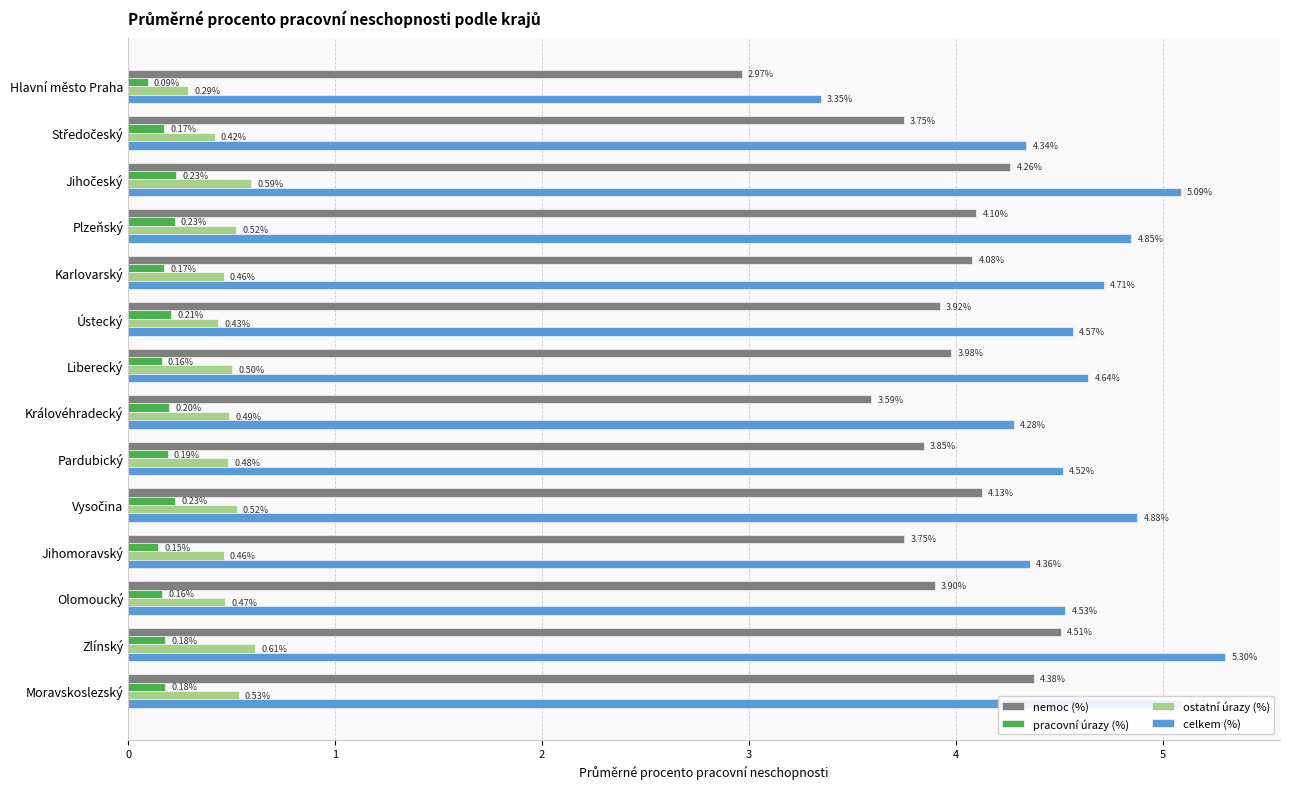

What is the difference between the nemoc (%) values at Karlovarský and Hlavní město Praha?

1.1